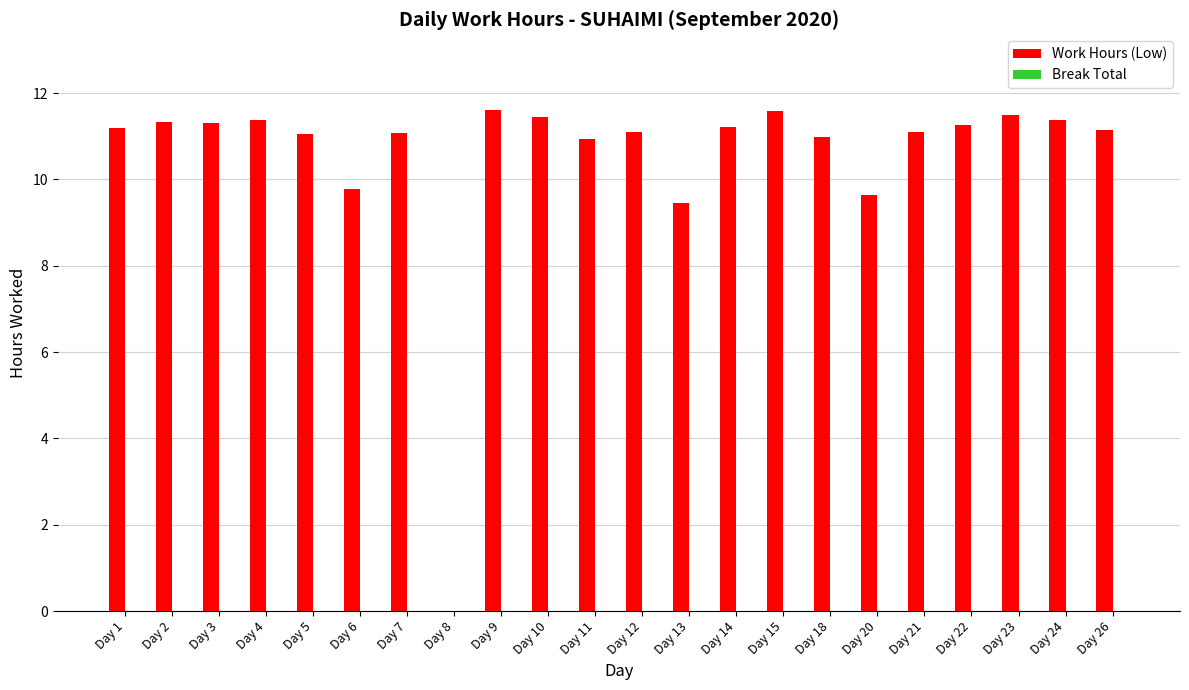

Between Day 22 and Day 9, which is larger?

Day 9